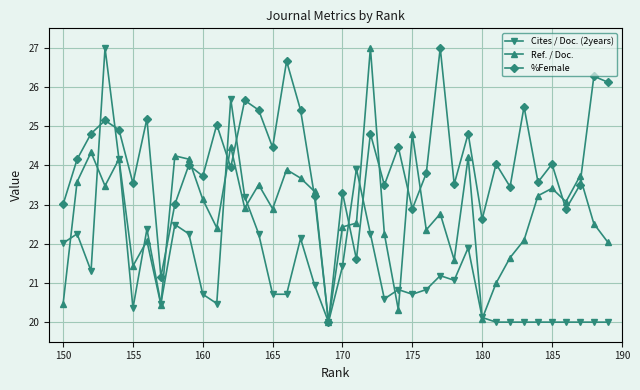

What is the greatest value displayed?

27.0